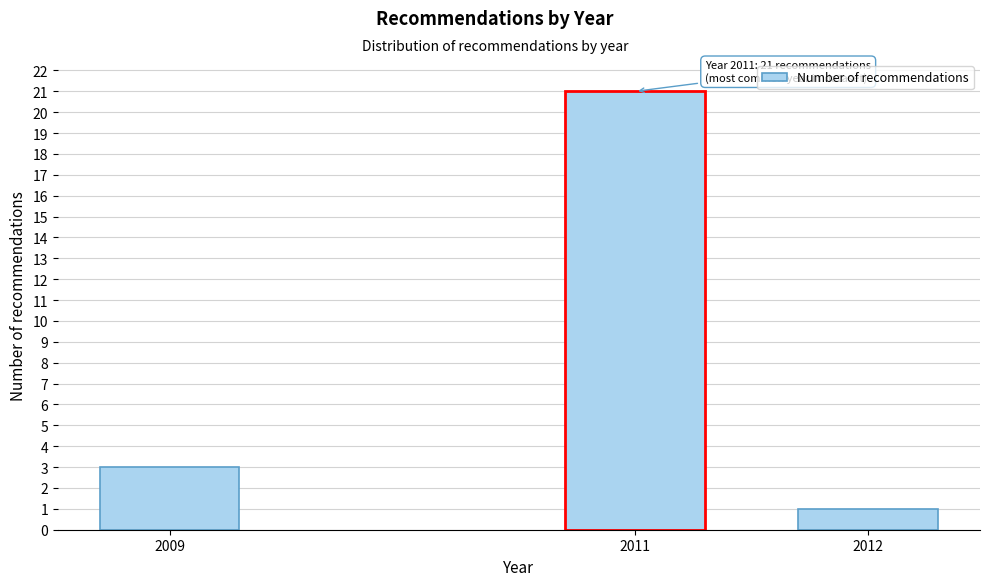

Reading left to right, transcribe all the data shown in this chart.

3	21	1